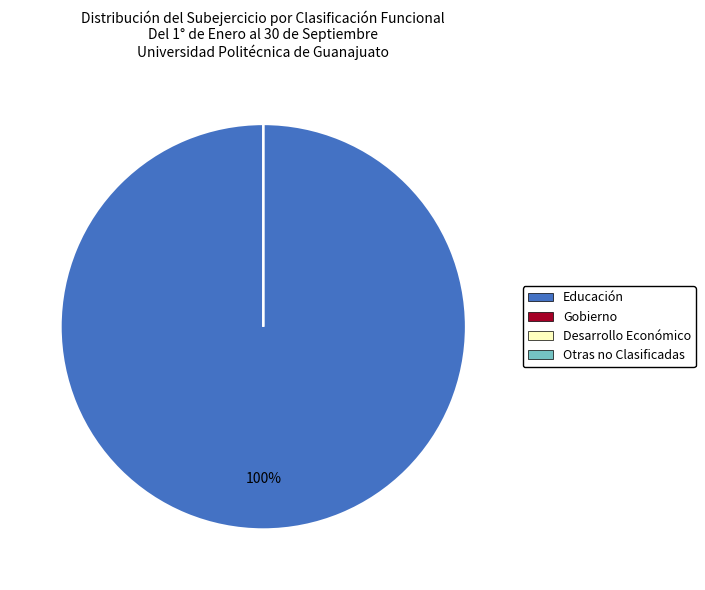

To the nearest percent, what is the average slice percentage?

25%